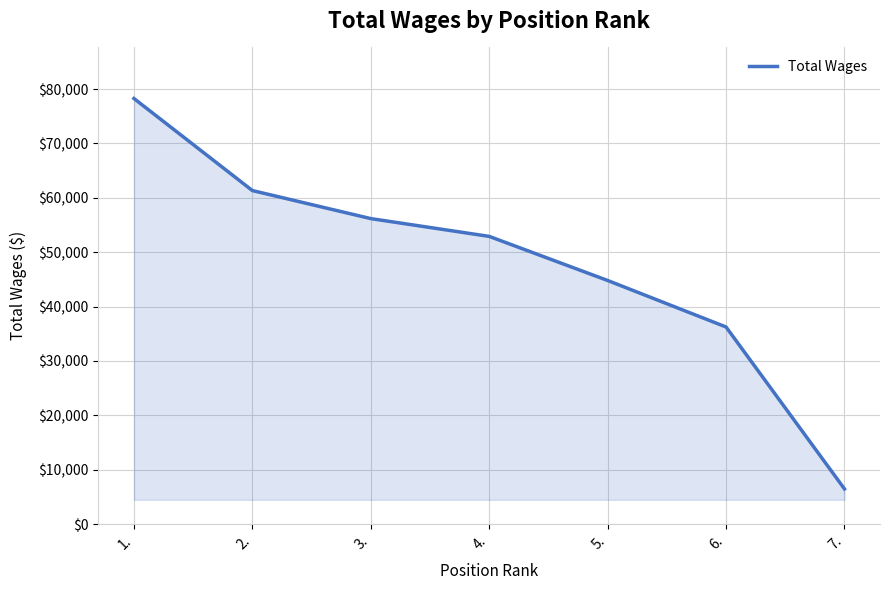

Which has a higher value, 4. or 7.?

4.